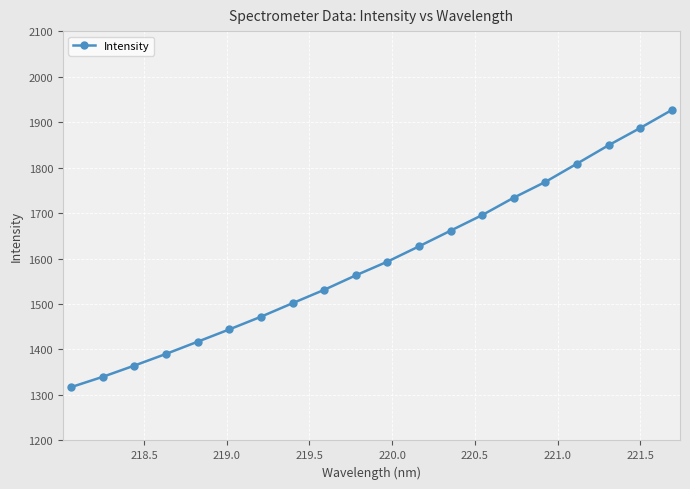

What is the average value?

1594.6